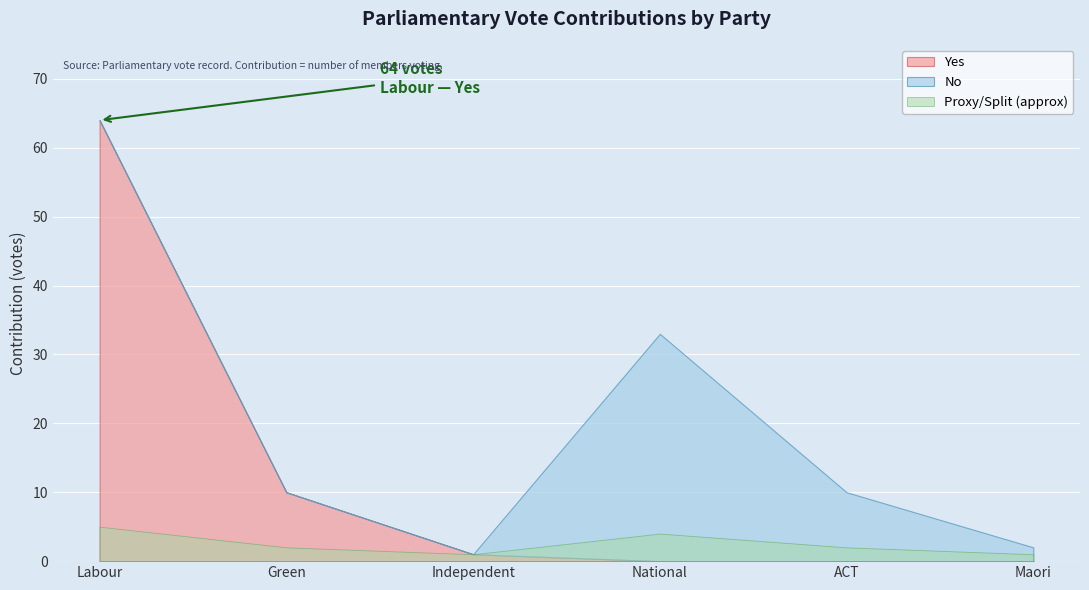

List the labels in order of No value, smallest first.

Labour, Green, Independent, Maori, ACT, National